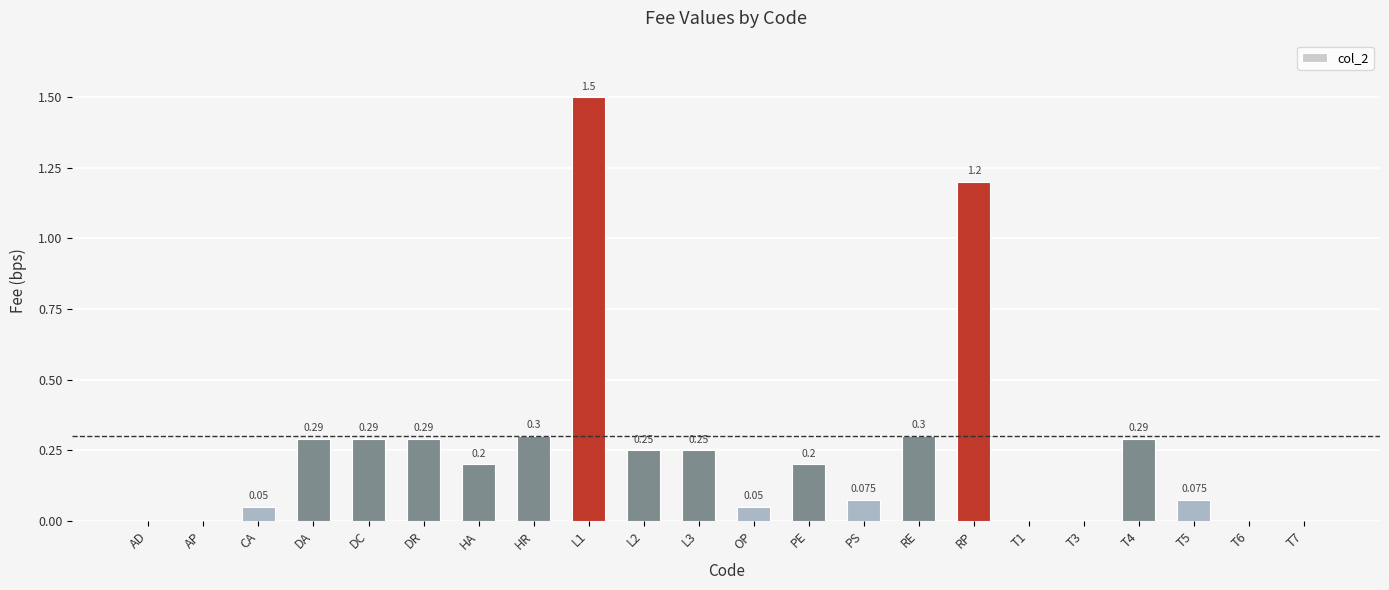

Which has a higher value, OP or T1?

OP